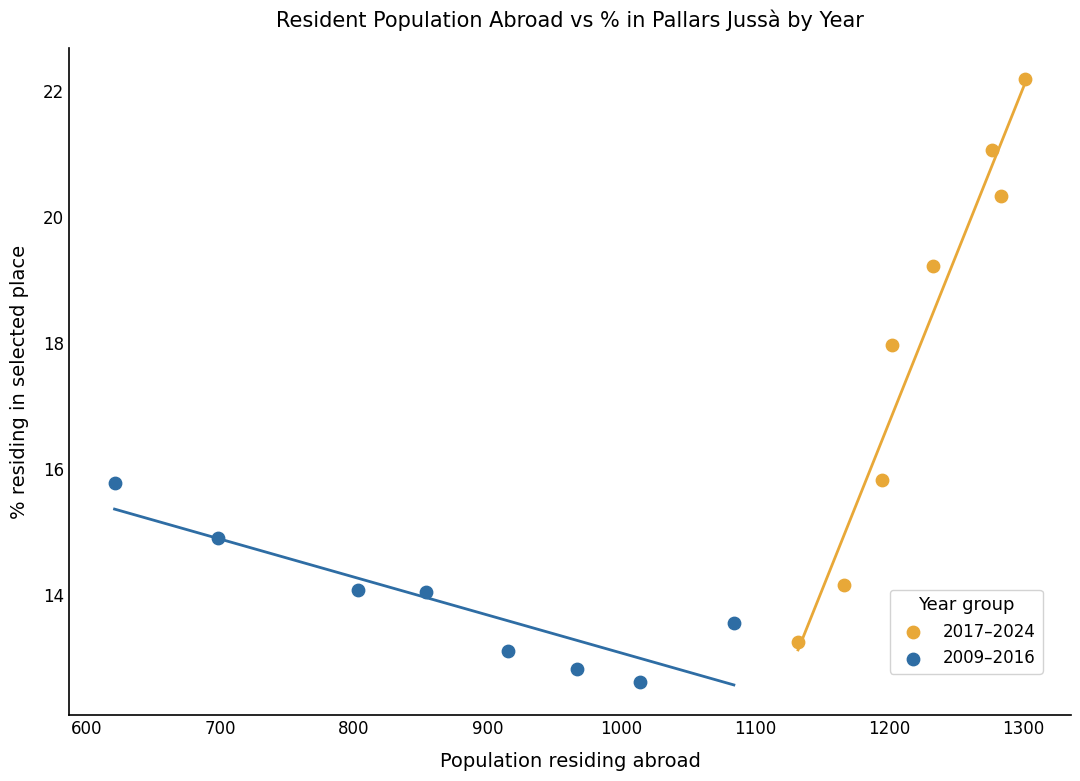

What are all the series names shown in the legend?

2017–2024, 2009–2016